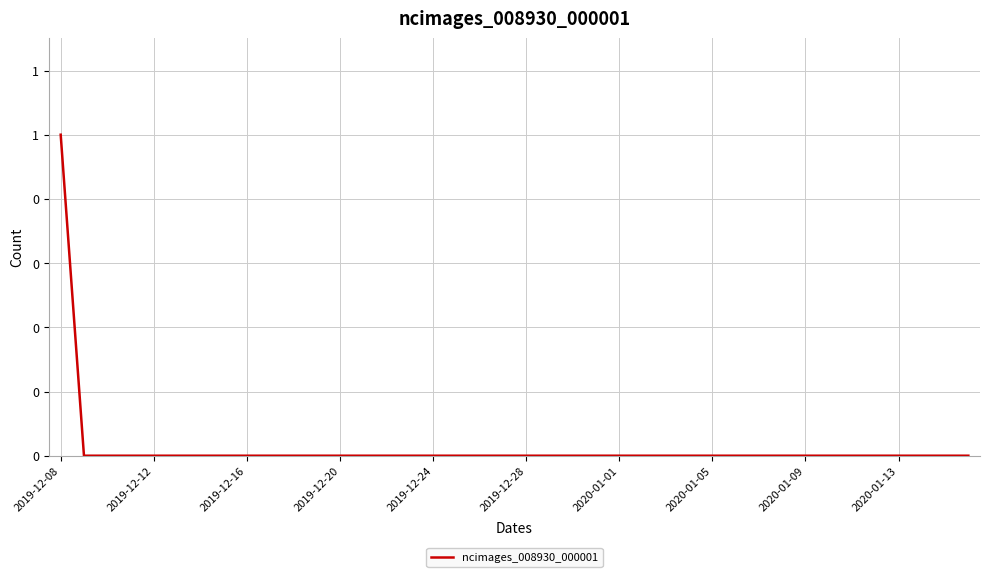

True or false: the data has more than 2 interior local peaks.

False